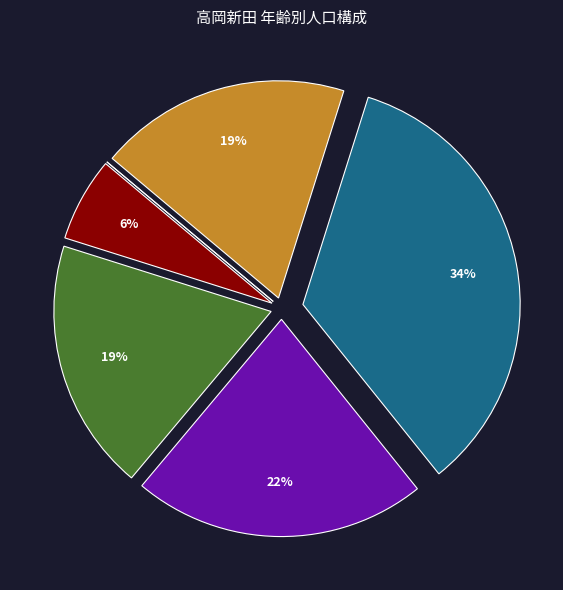

Is there a majority slice in this chart?

No